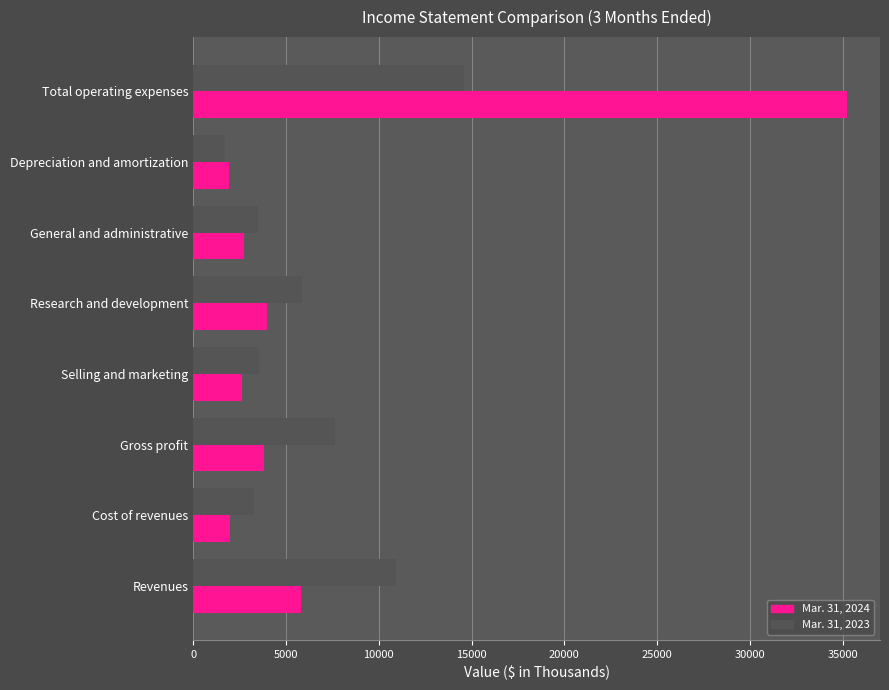

How many data points does each series have?

8